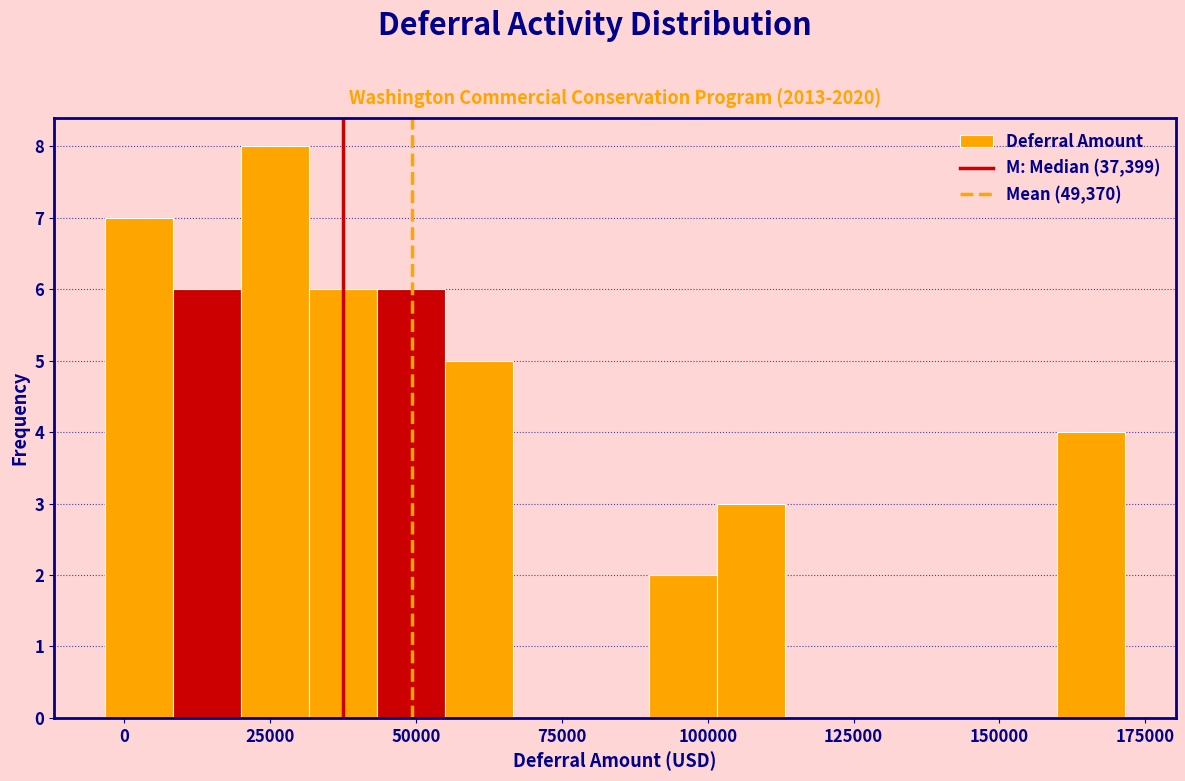

Around what value on the x-axis is the tallest bar? Give the approximate position of its centre, as read against the axis.

25000